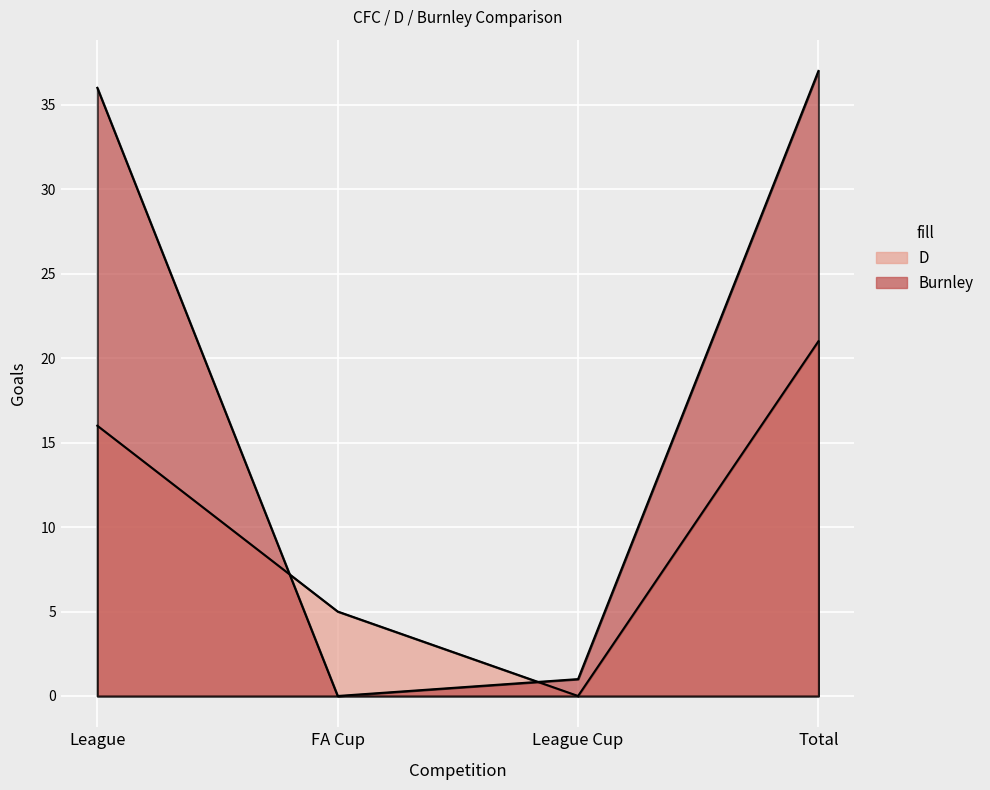

What is the difference between the second highest and minimum values in the Burnley series?

36